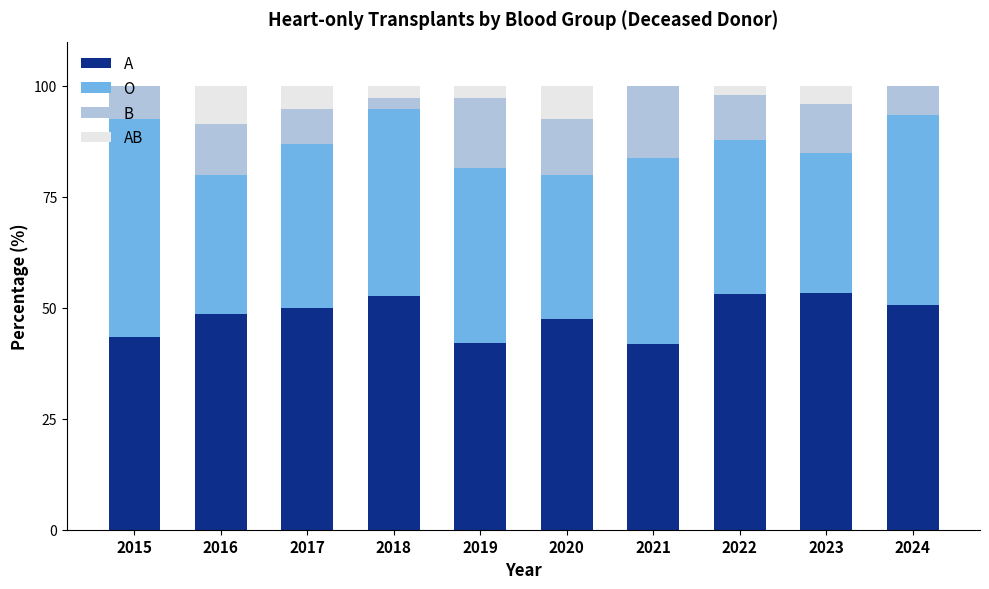

True or false: A has a value of 41.9 at 2021.

True